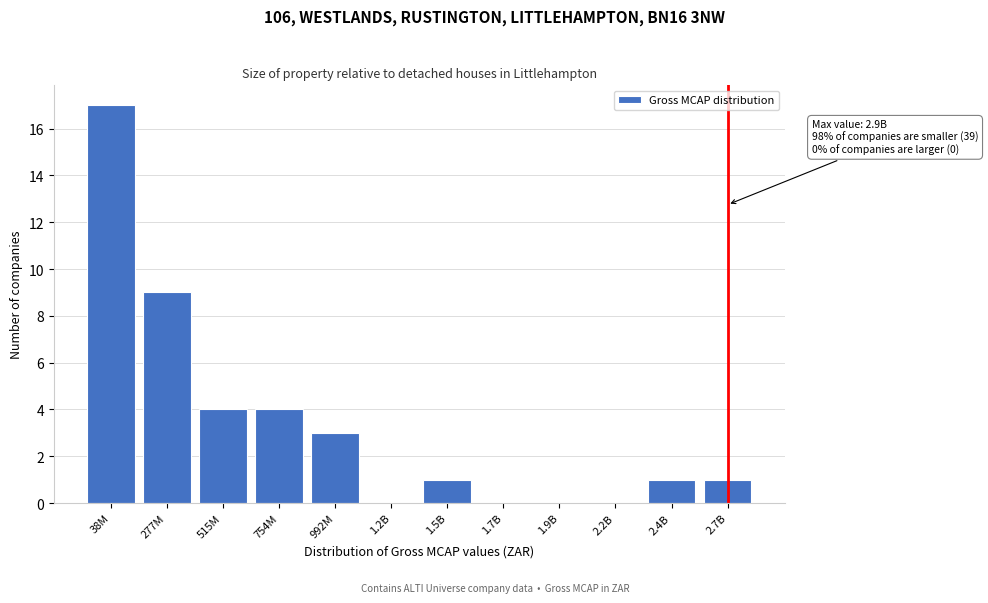

Reading left to right, extract all data points from this chart.

38M=17	277M=9	515M=4	754M=4	992M=3	1.2B=0	1.5B=1	1.7B=0	1.9B=0	2.2B=0	2.4B=1	2.7B=1